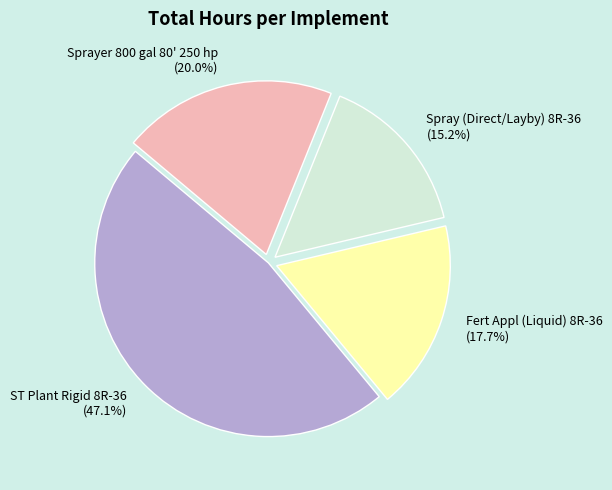

How many segments does this pie chart have?

4